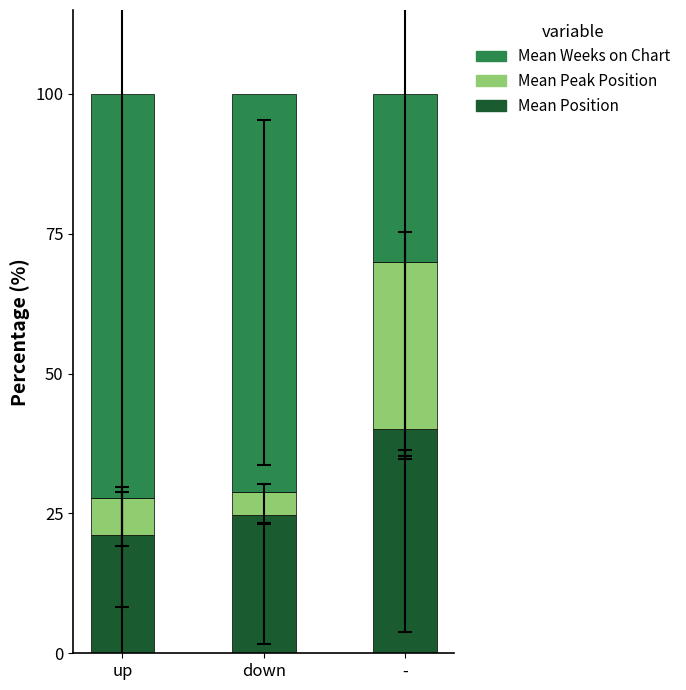

Read the Mean Position value at down.

24.7